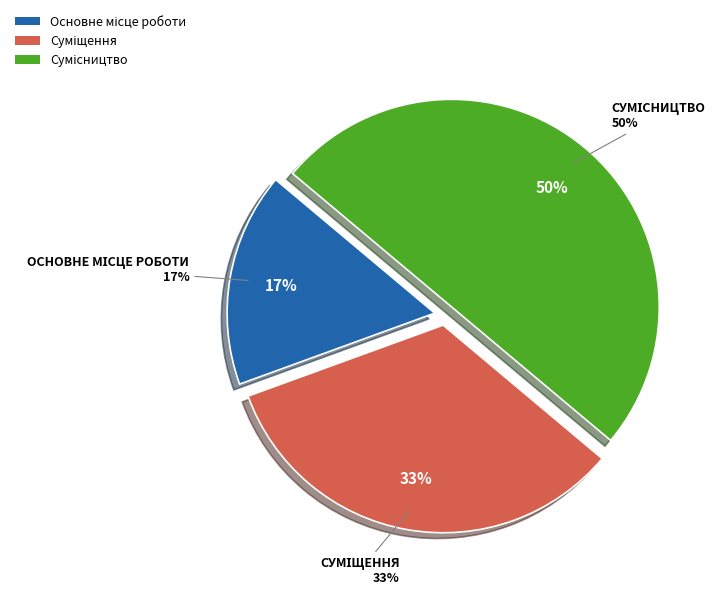

How much of the chart is everything except Основне місце роботи?

83.3%